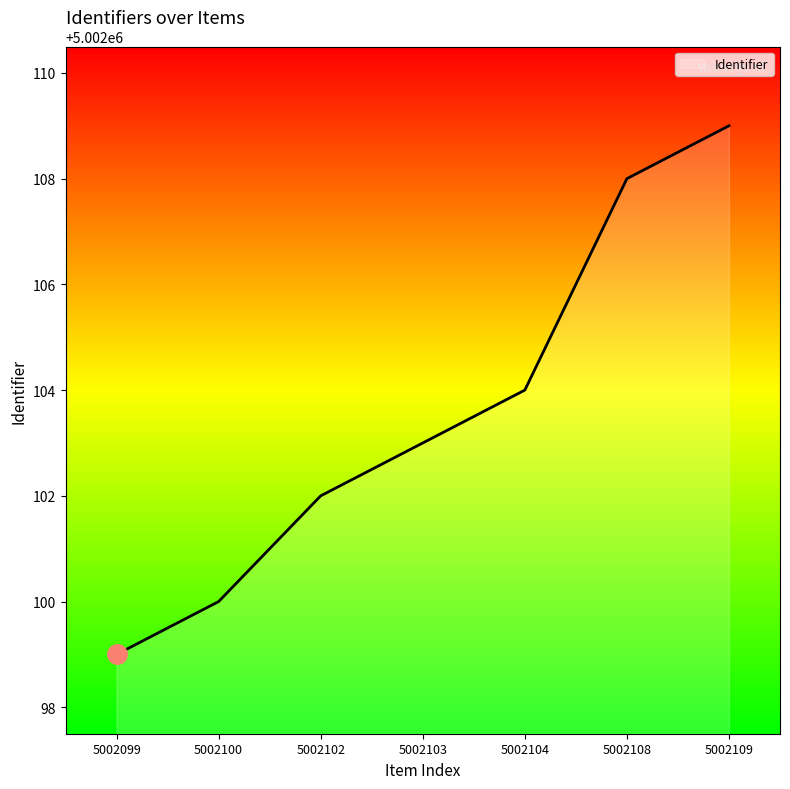

List the labels in order of value, smallest first.

5002099, 5002100, 5002102, 5002103, 5002104, 5002108, 5002109